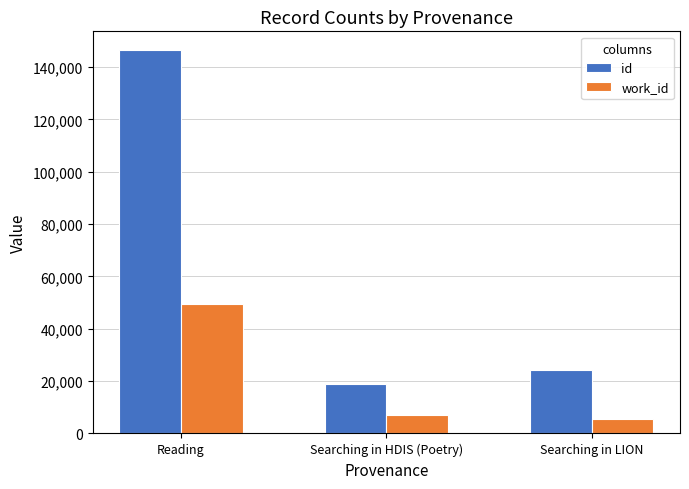

What is the label of the 3rd bar from the right?

Reading